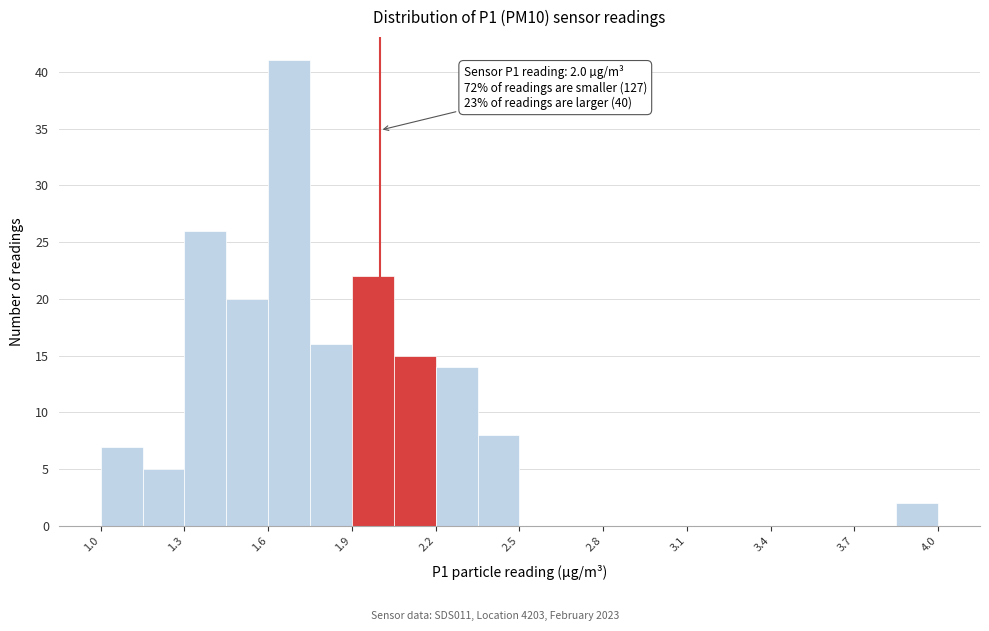

Read against the x-axis, roughly where is the centre of the tallest bar?

1.70